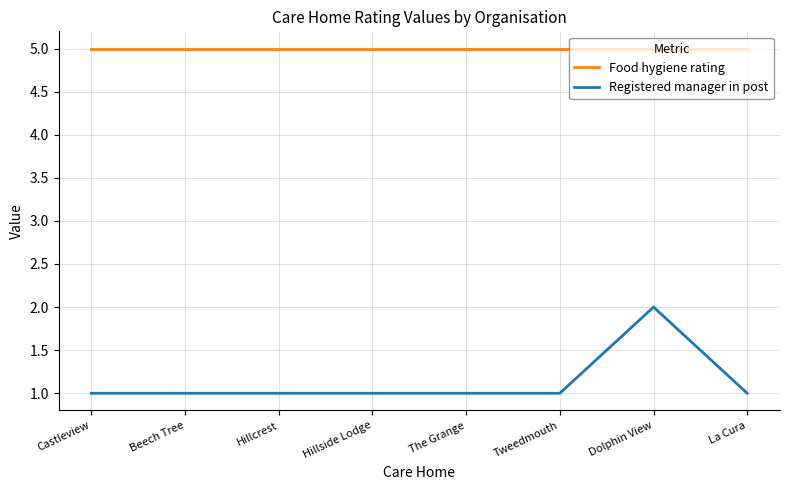

At Hillcrest, list the series in order from largest to smallest.

Food hygiene rating, Registered manager in post